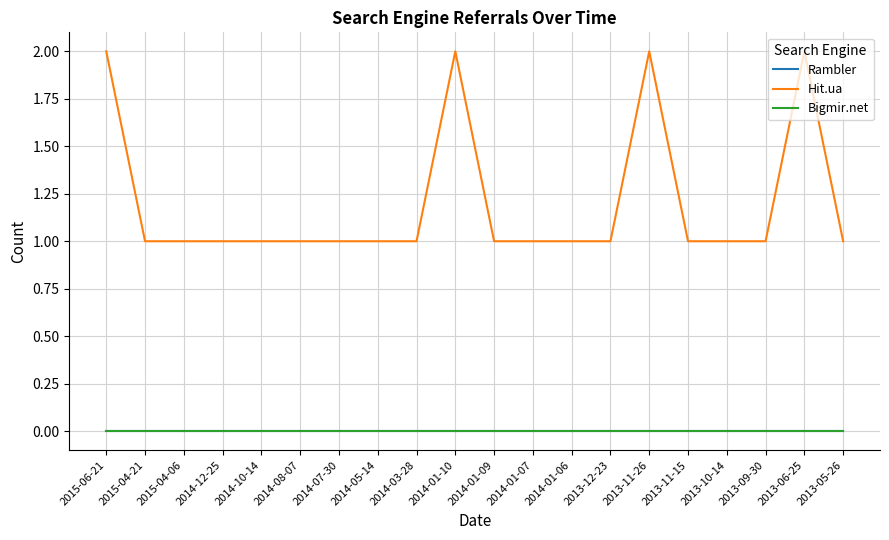

Rank the series at 2014-07-30 from highest to lowest value.

Hit.ua, Rambler, Bigmir.net